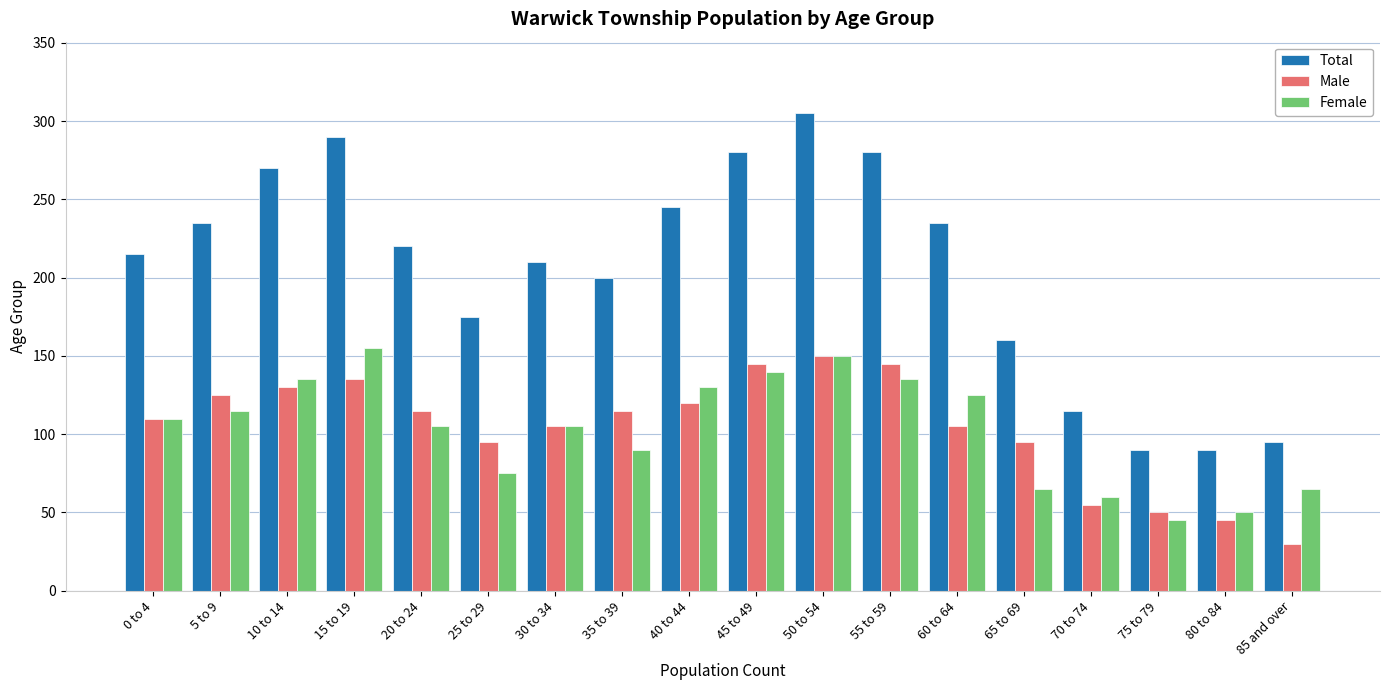

Which series has the widest spread of values?

Total